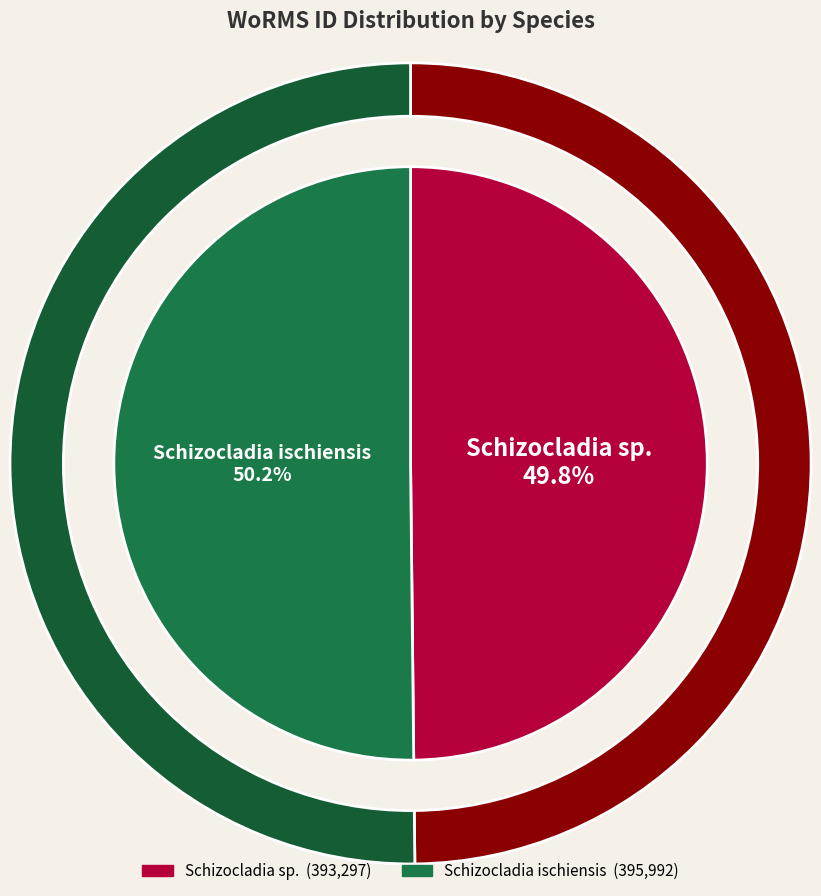

What is the majority slice?

Schizocladia ischiensis